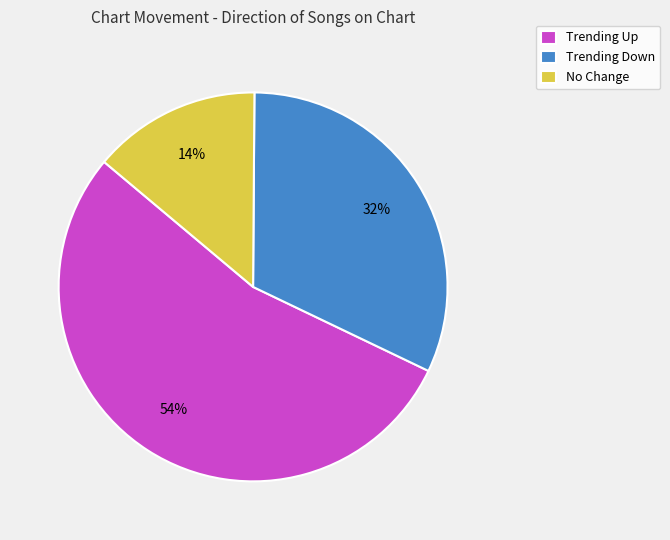

Approximately how many times larger is the value at No Change compared to Trending Down?

0.4